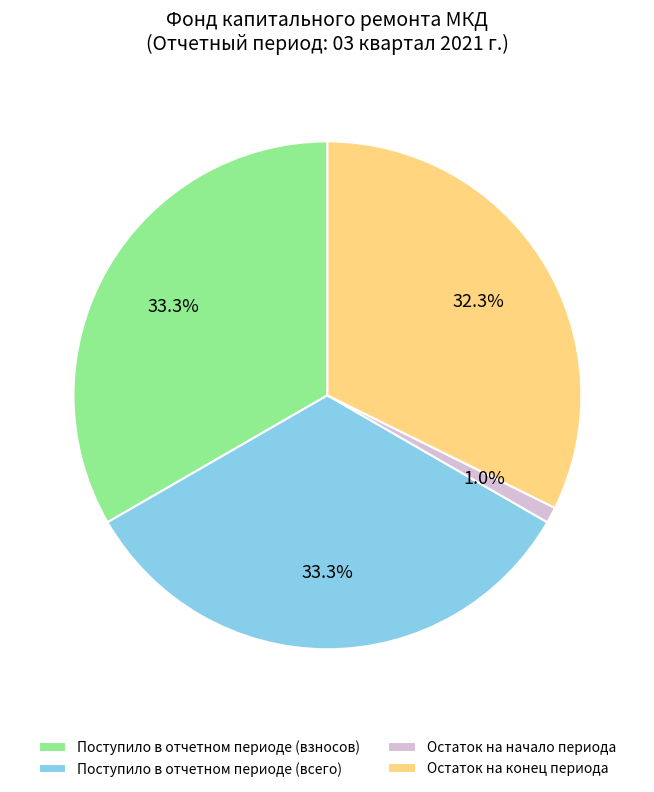

Is the sum of Остаток на начало периода and Остаток на конец периода greater than half?

No